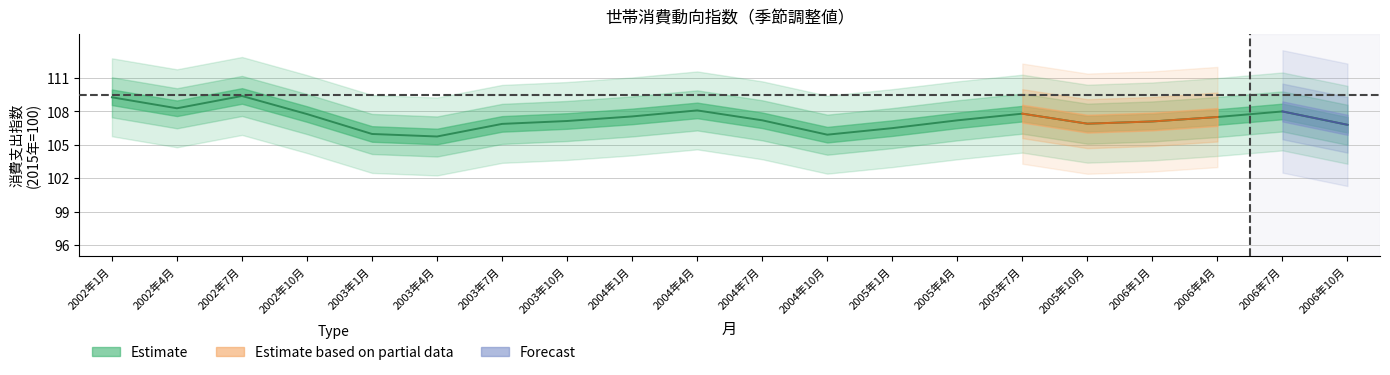

What is the difference between the 消費支出（名目） values at 2006年10月 and 2006年1月?

0.3